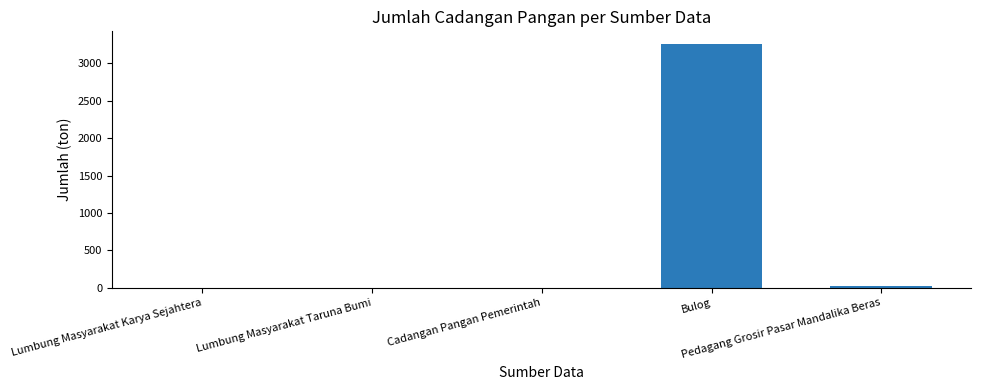

How many data points does each series have?

5